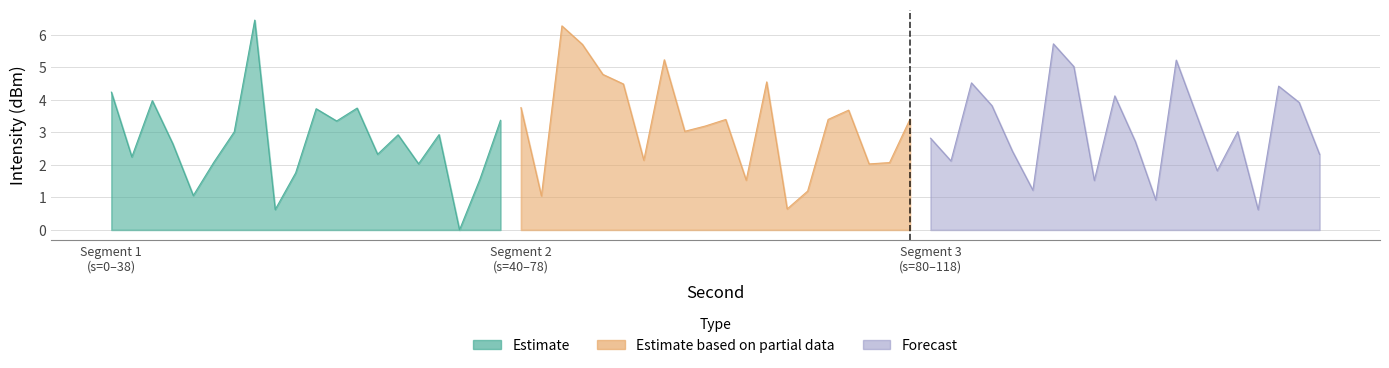

In Estimate based on partial data, how many points are lower than both neighbors (excluding endpoints)?

6